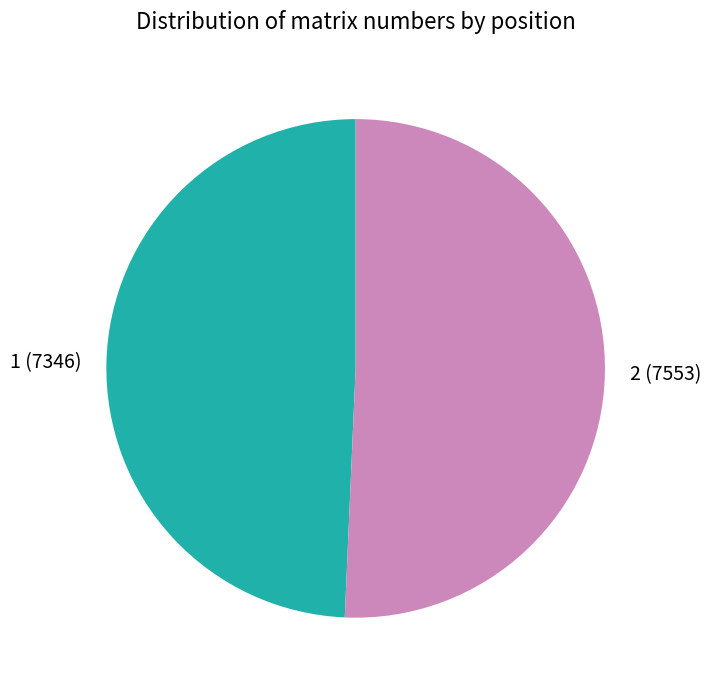

Which category has the smallest portion of the pie?

1